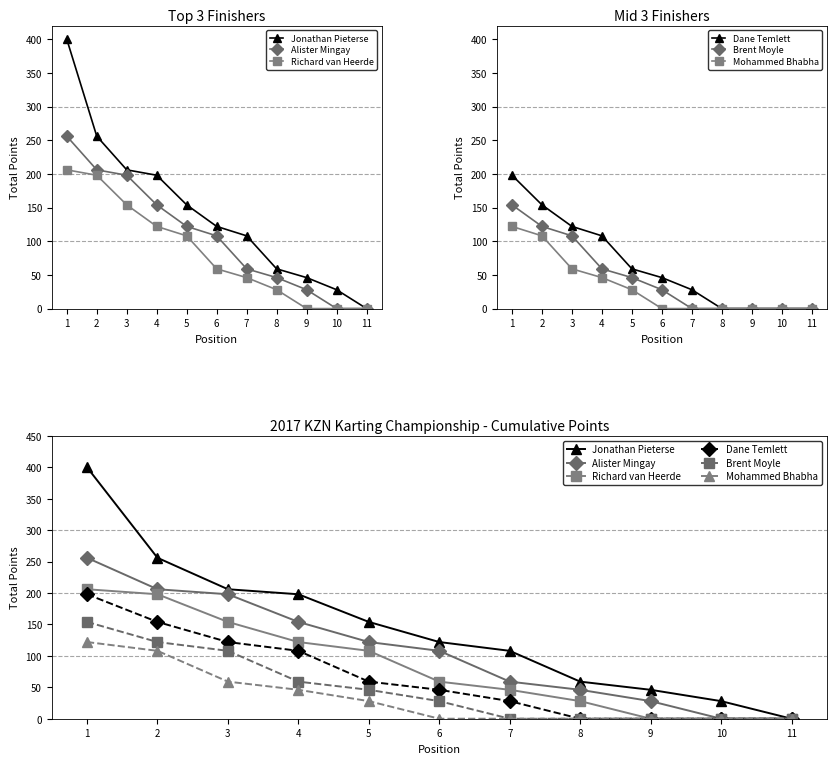

True or false: Richard van Heerde and Mohammed Bhabha cross at least once.

False